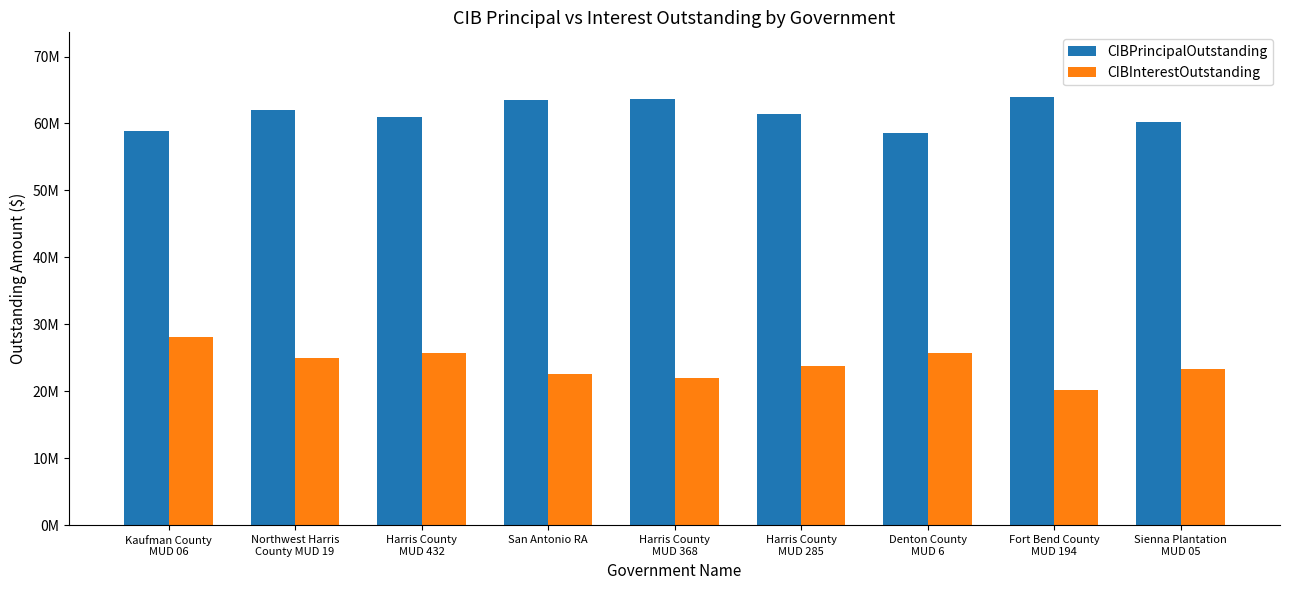

Are the bars horizontal?

No